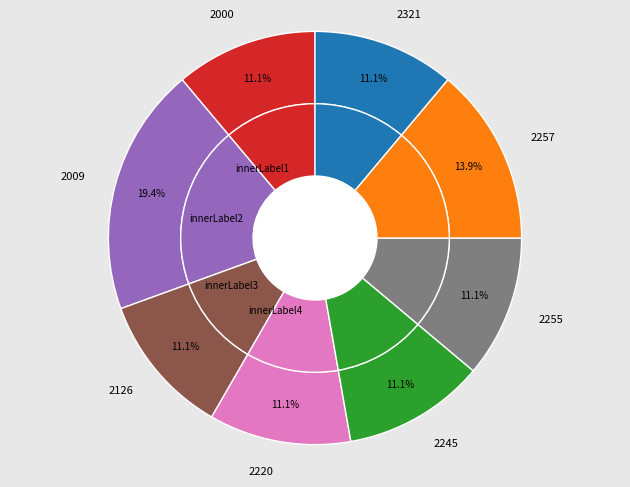

The 2321 slice represents 11% of the pie. True or false?

True